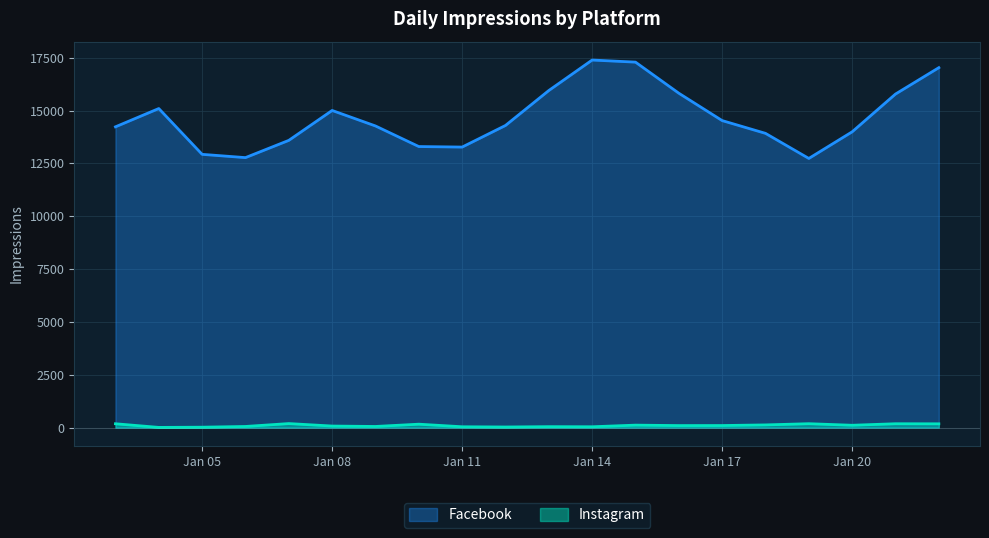

What is the value of the Instagram point at the 2nd from the left?

10